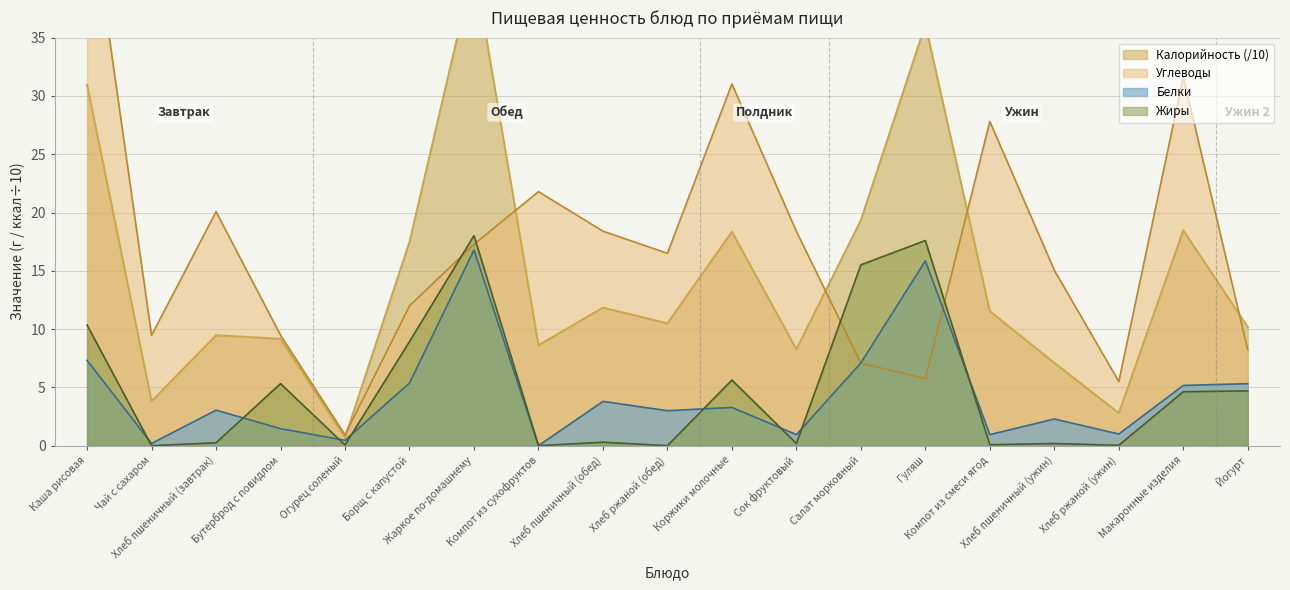

What is the highest value of the Жиры series?

18.0